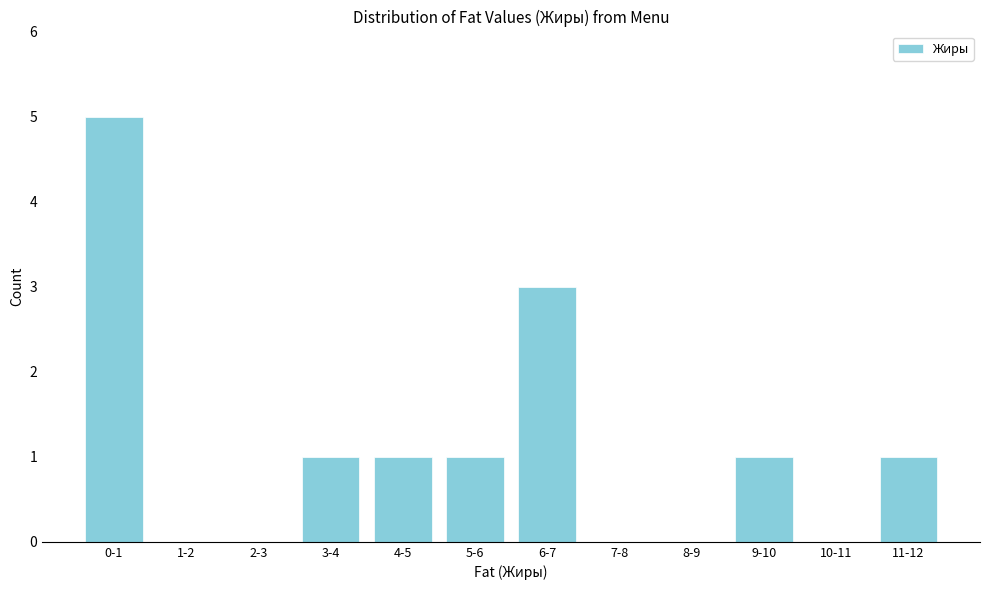

Reading right to left, what are all the values shown in this chart?

11-12=1	10-11=0	9-10=1	8-9=0	7-8=0	6-7=3	5-6=1	4-5=1	3-4=1	2-3=0	1-2=0	0-1=5